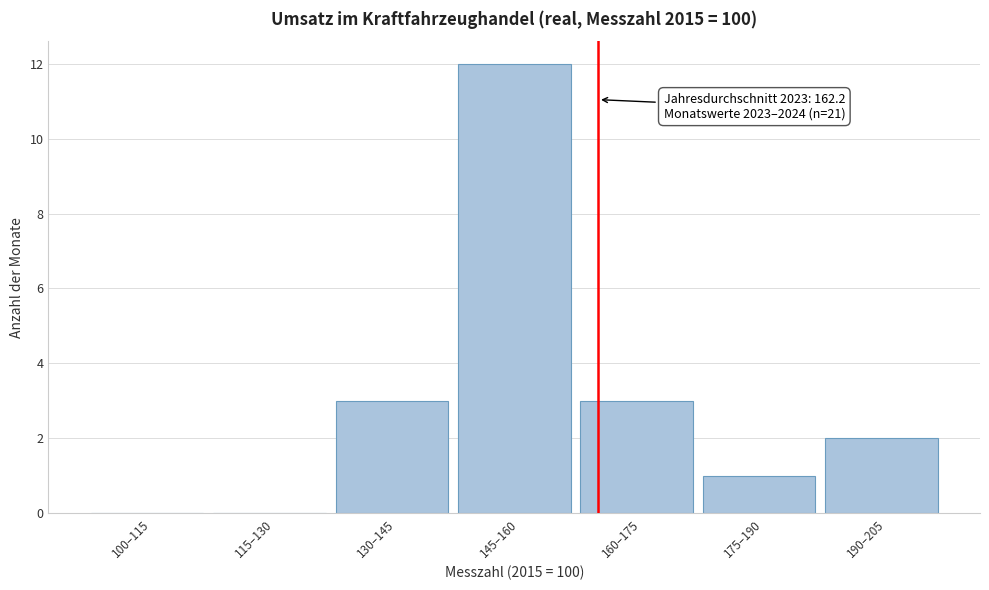

Reading left to right, what are all the values shown in this chart?

100–115=0	115–130=0	130–145=3	145–160=12	160–175=3	175–190=1	190–205=2